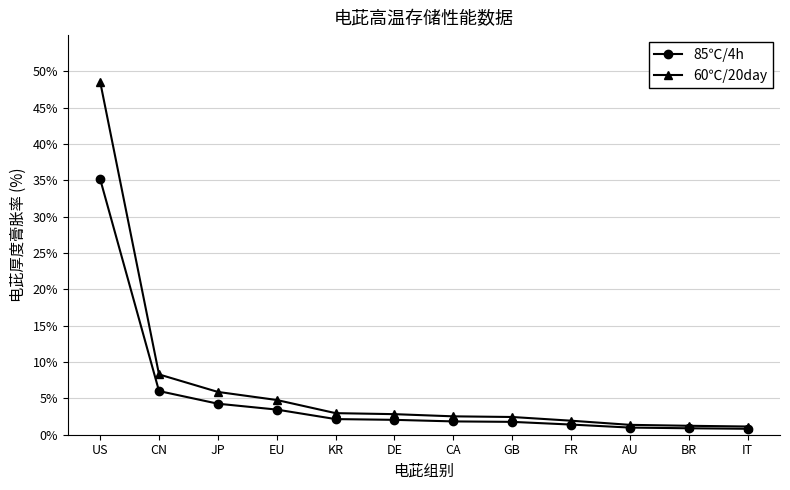

At which label is 85℃/4h closest to 18?

CN